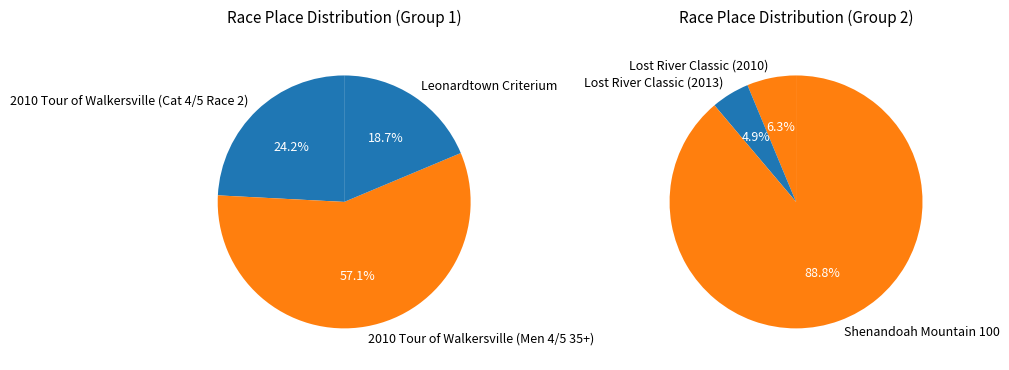

Which slice represents more than half of the pie?

Shenandoah Mountain 100